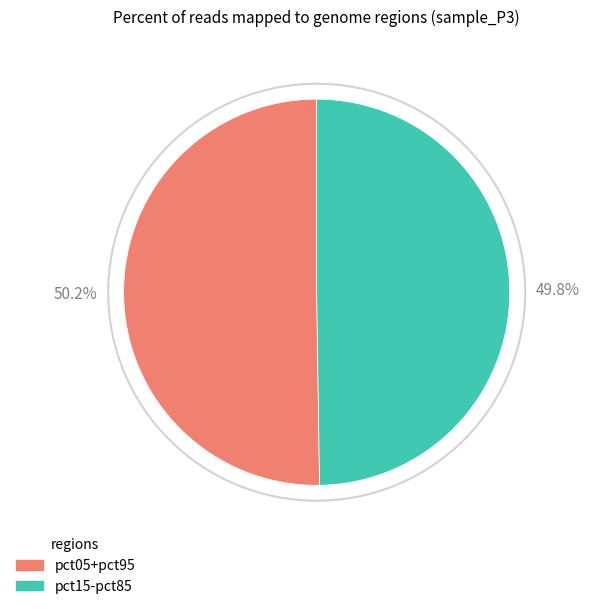

Does any single category account for the majority?

Yes